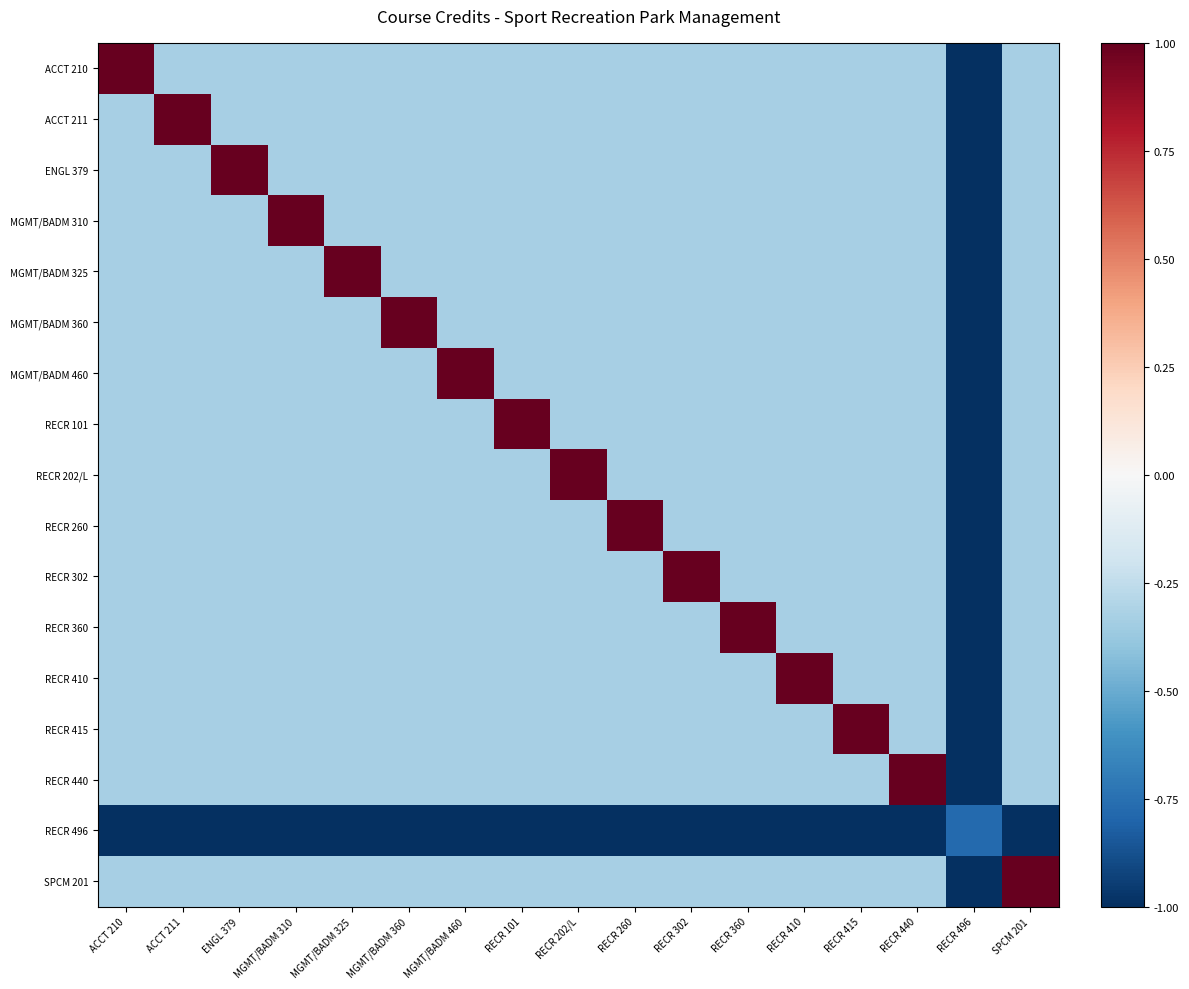

List the series in order of their peak value, lowest first.

RECR 496, ACCT 210, ACCT 211, ENGL 379, MGMT/BADM 310, MGMT/BADM 325, MGMT/BADM 360, MGMT/BADM 460, RECR 101, RECR 202/L, RECR 260, RECR 302, RECR 360, RECR 410, RECR 415, RECR 440, SPCM 201